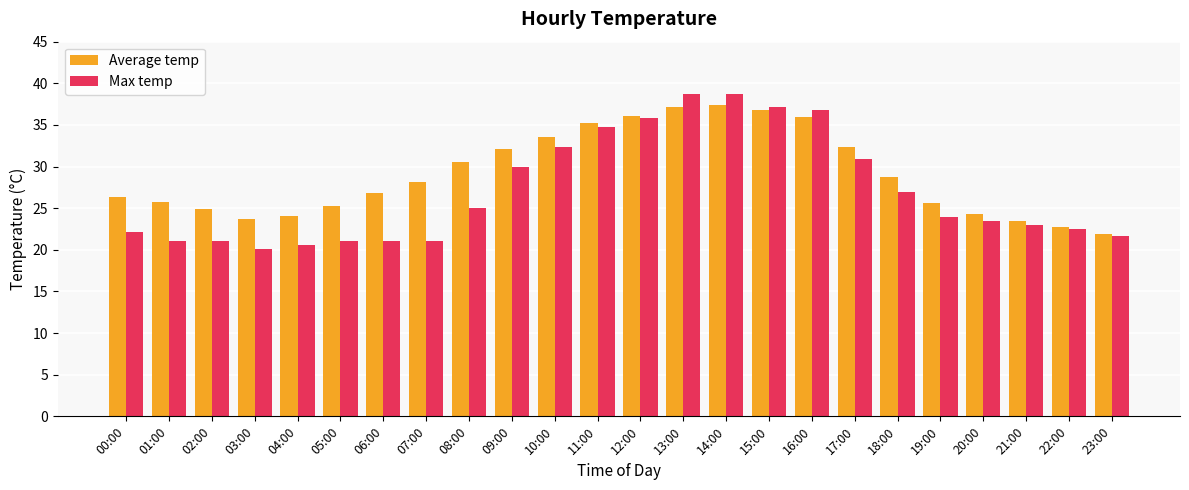

What is the value of the Max temp bar at the 17th from the left?

36.8